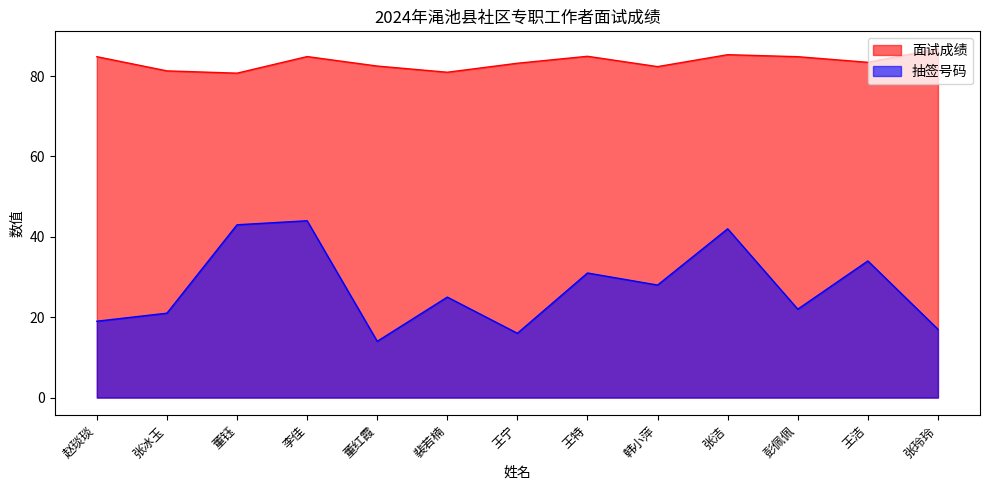

The value of 抽签号码 at 彭佩佩 is 22.0. True or false?

True